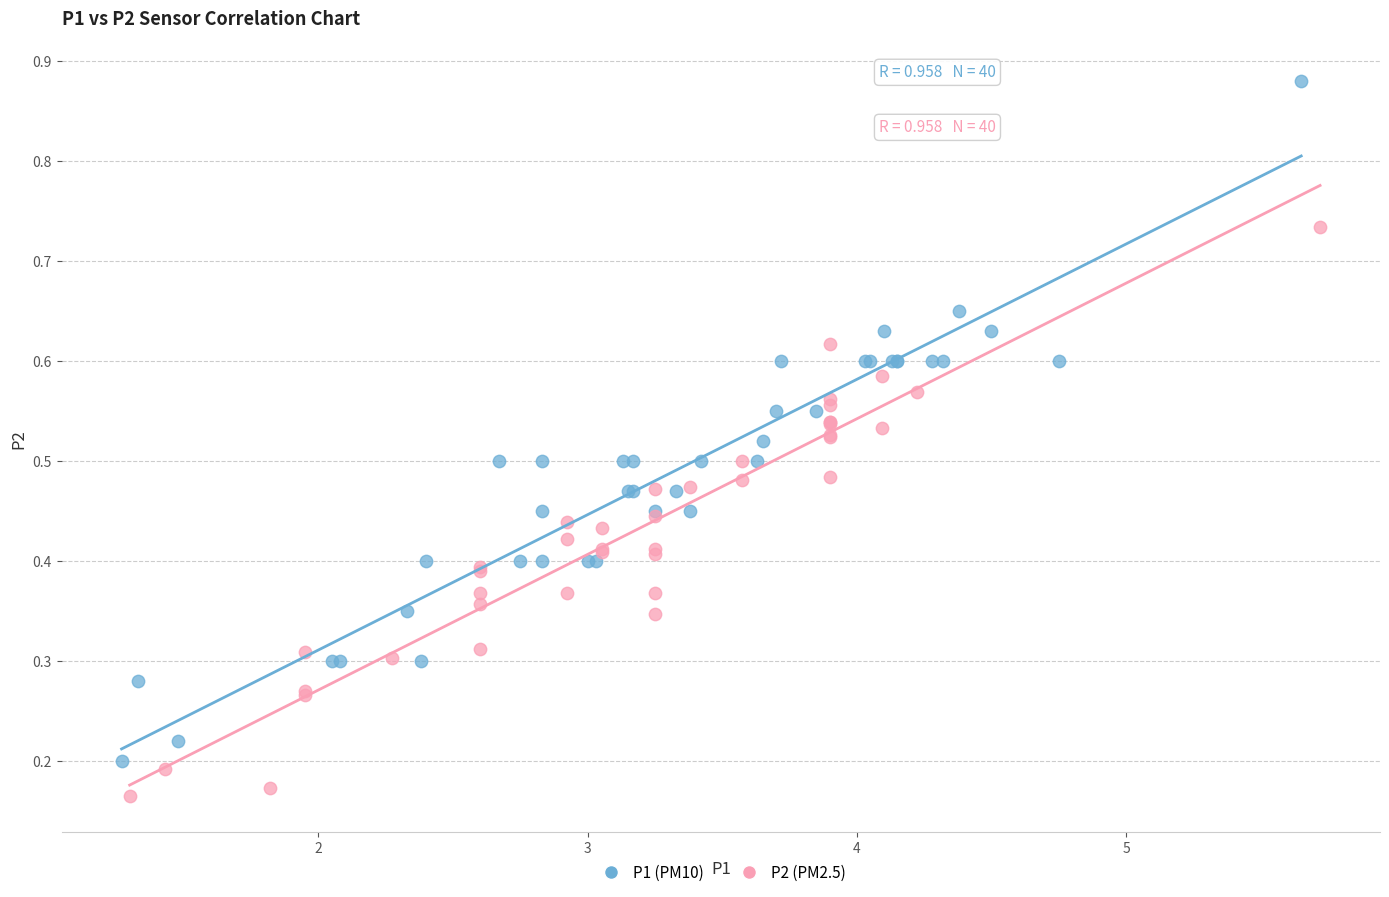

Which series reaches the minimum Y coordinate?

P2 (PM2.5)